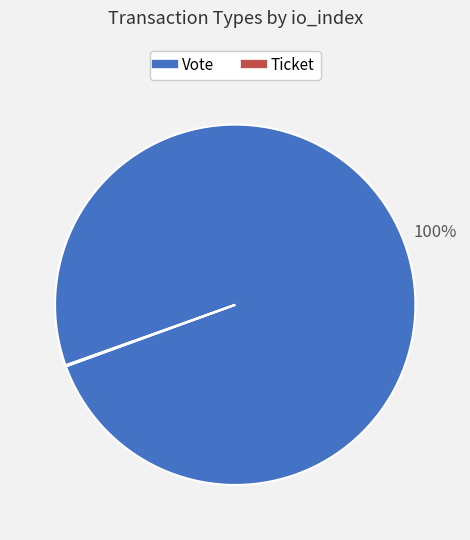

To the nearest percent, what is the difference between the largest and smallest slice percentages?

100%